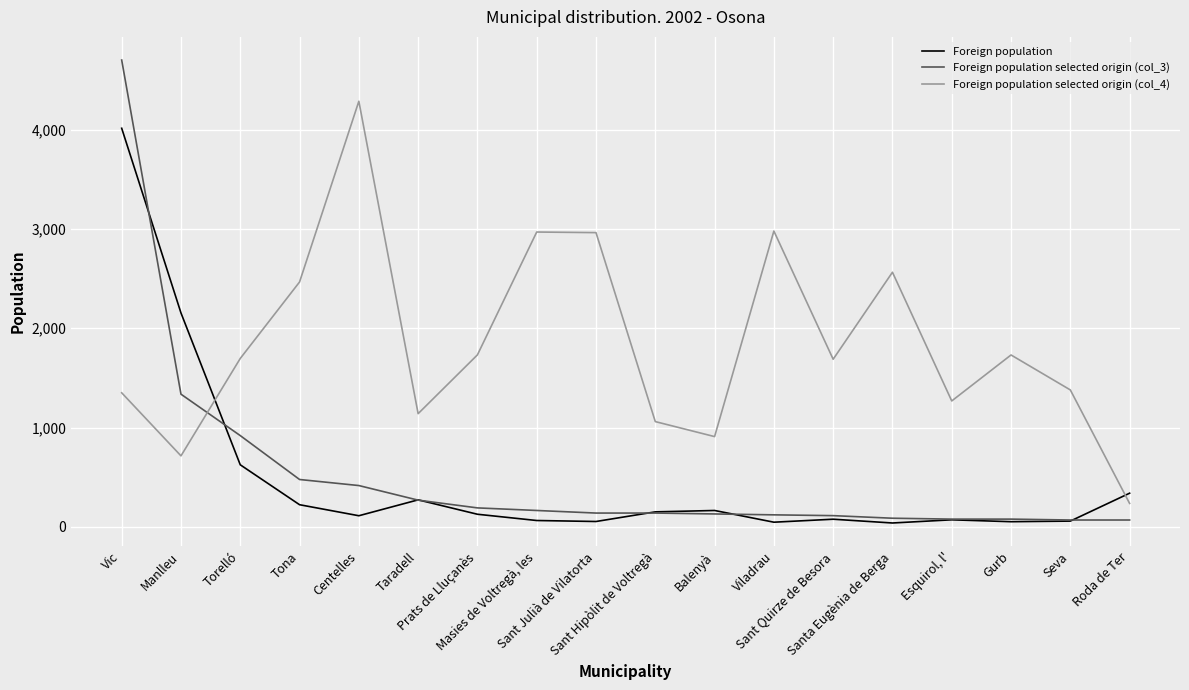

The value of Foreign population selected origin (col_4) at Manlleu is 715. True or false?

True